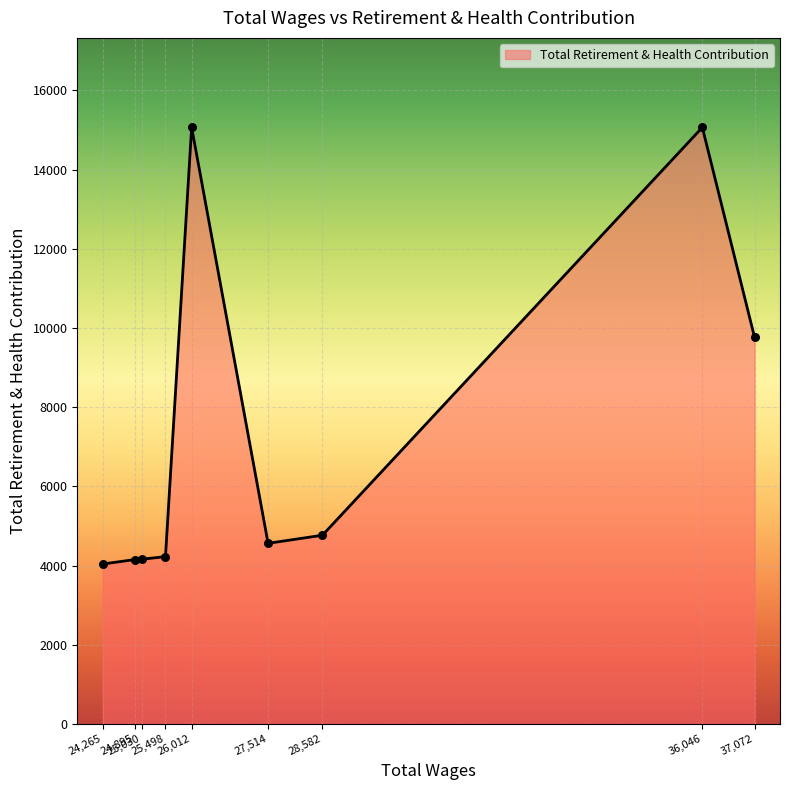

What is the greatest value displayed?

15064